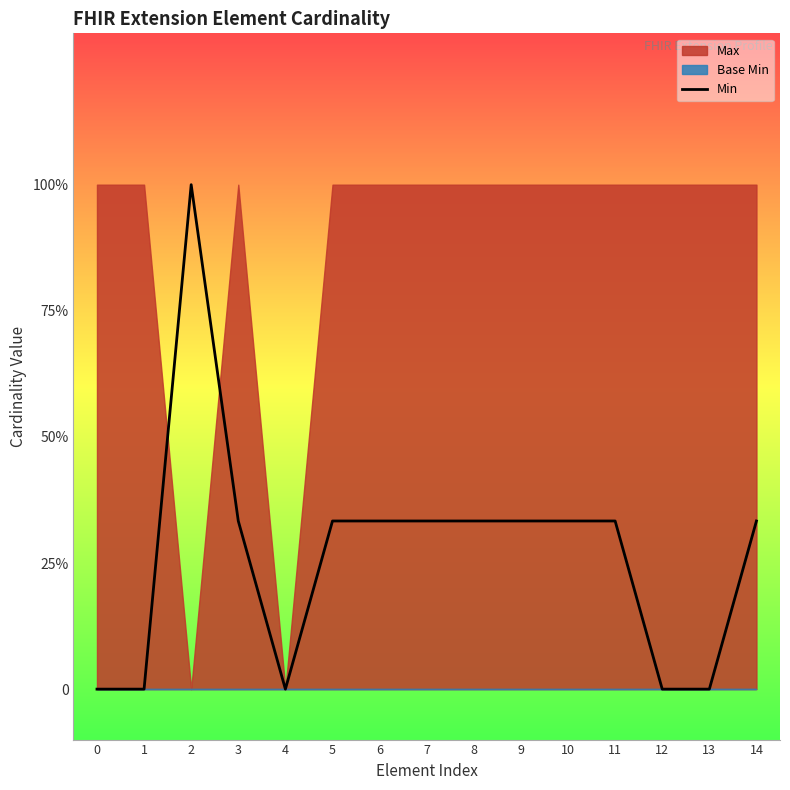

Rank the categories by value from lowest to highest.

0, 1, 4, 12, 13, 3, 5, 6, 7, 8, 9, 10, 11, 14, 2